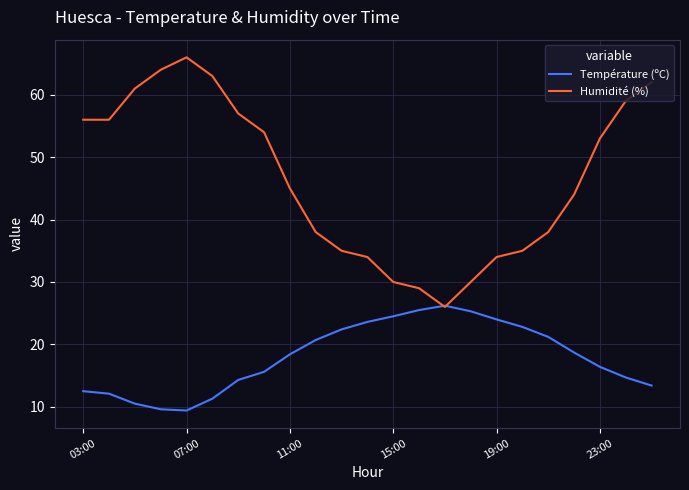

What is the maximum value for Humidité (%)?

66.0